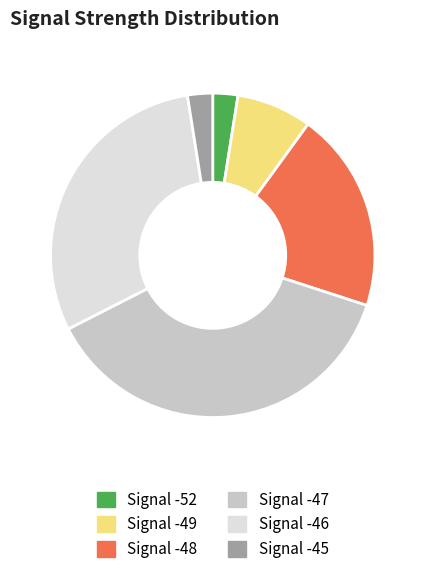

Is there any slice that represents more than half of the pie?

No